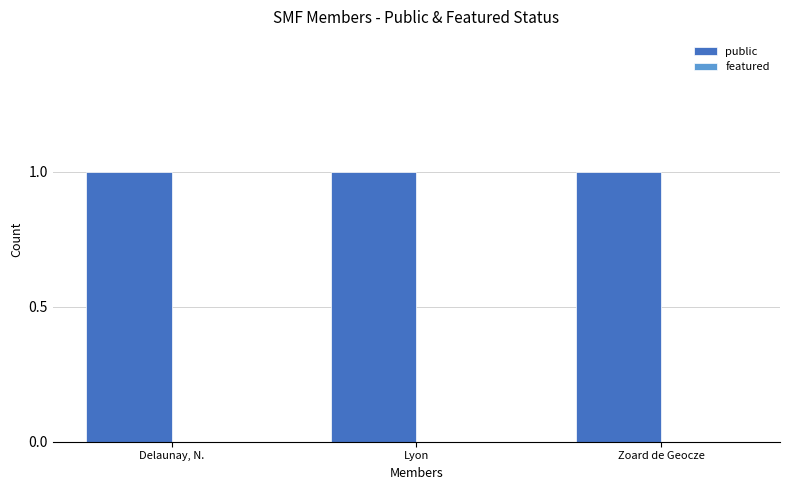

What is the label of the 1st bar from the left?

Delaunay, N.